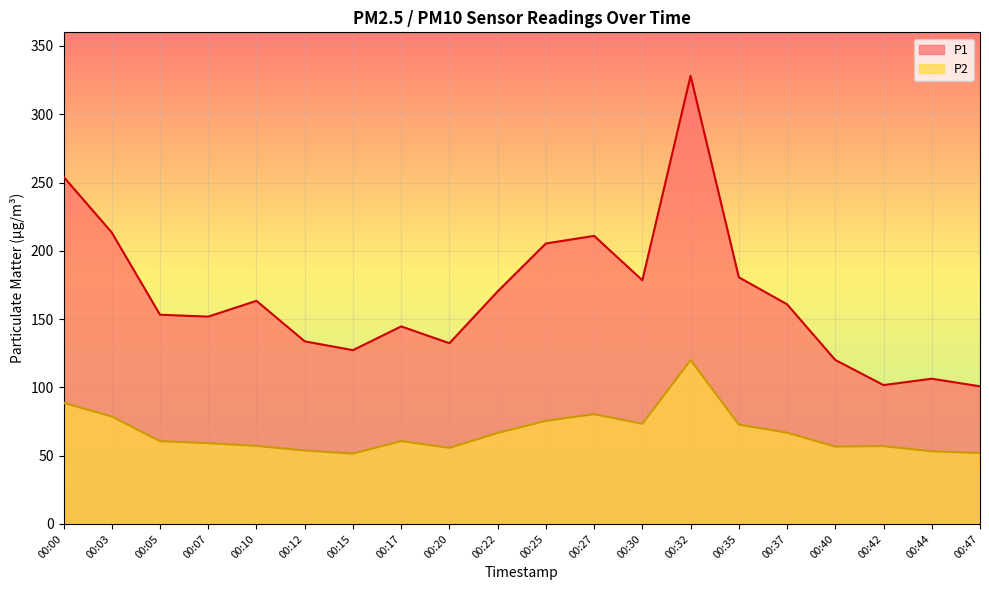

What is the value of the P1 point at the 4th from the left?

151.8